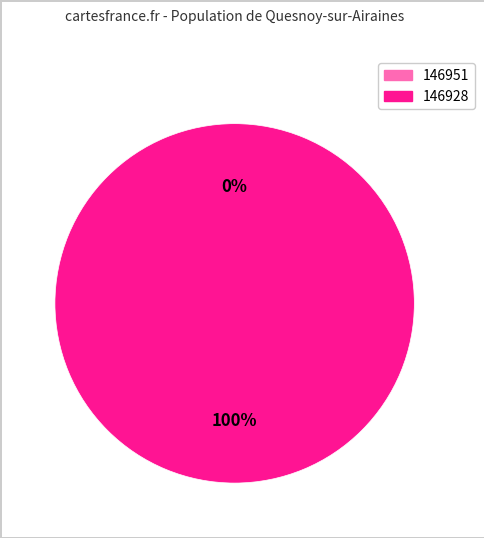

Is it true that 146951 is 5% of the pie?

False